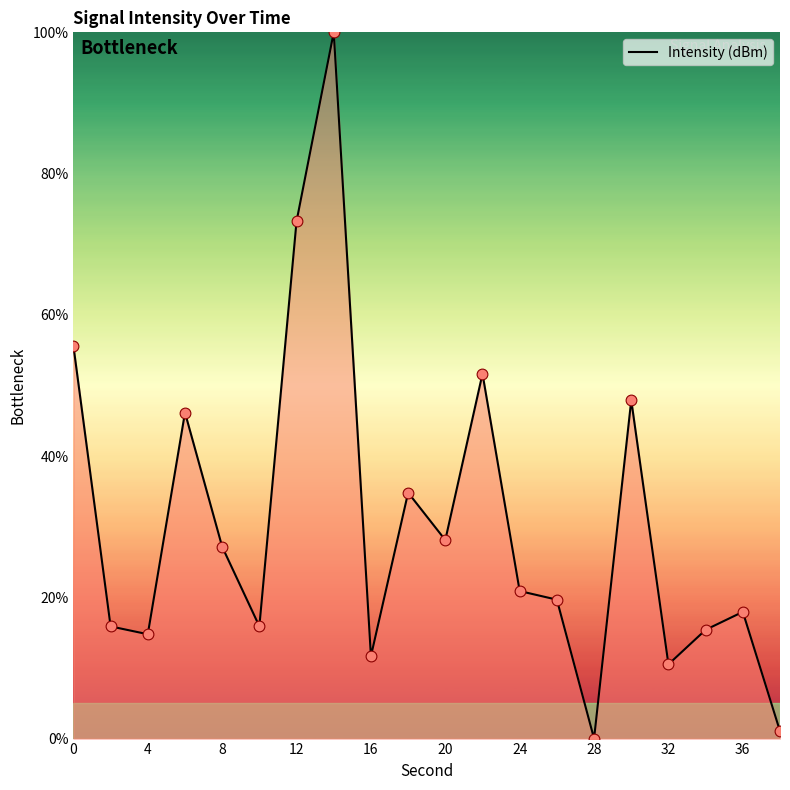

What is the greatest value displayed?

100.0